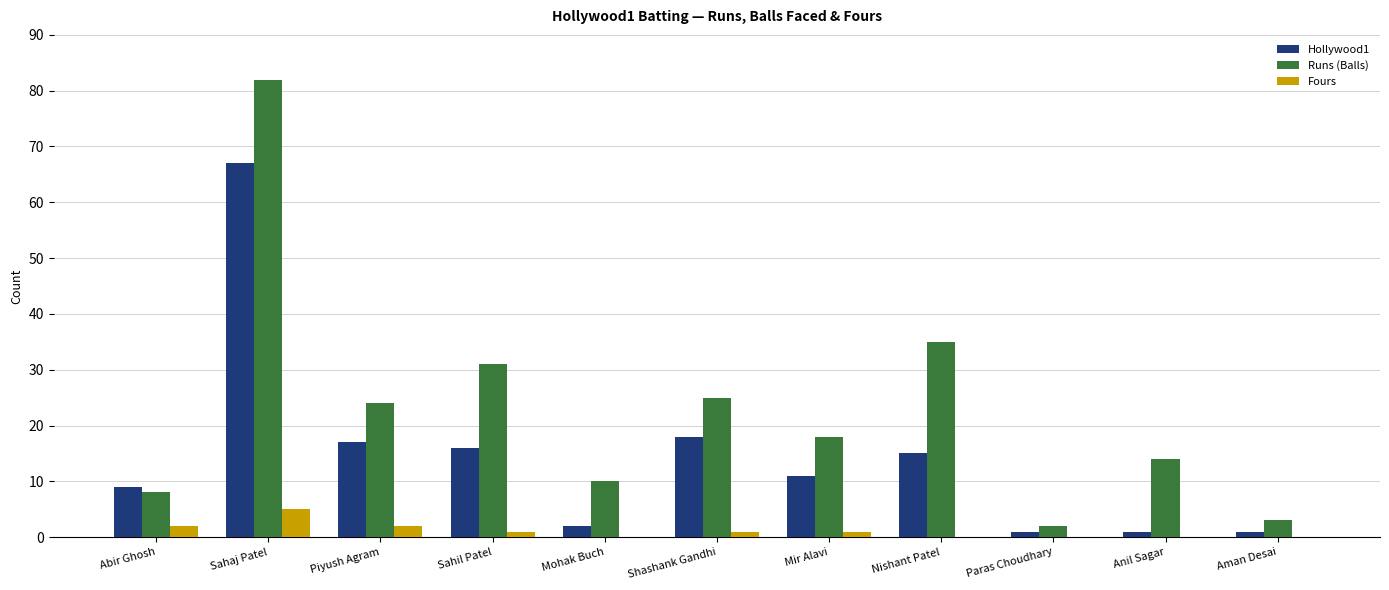

How many categories are shown in the chart?

11